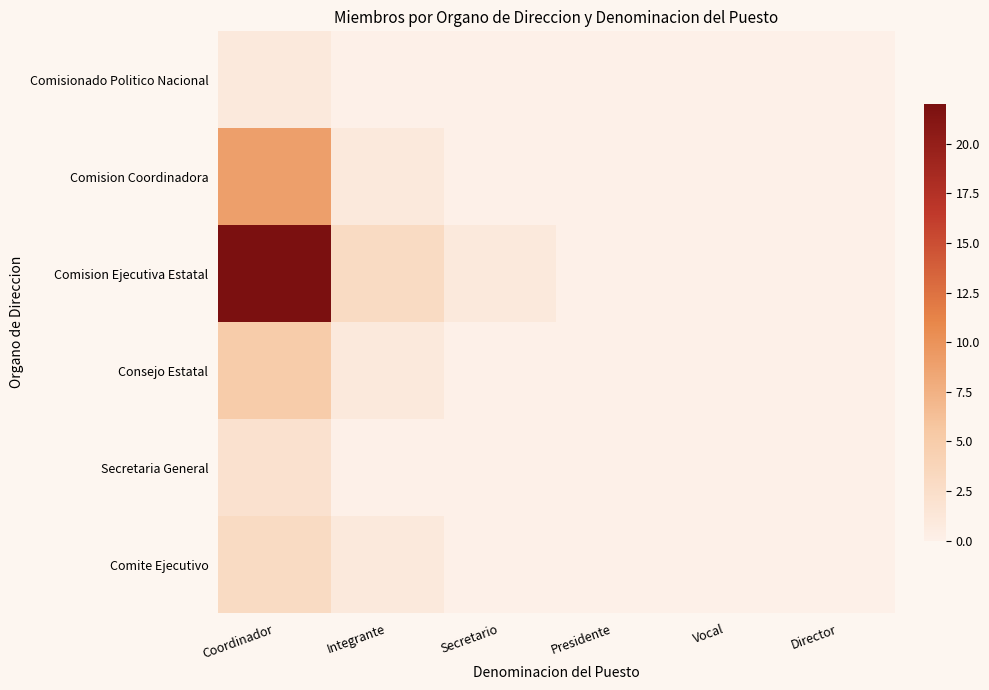

Which series has the largest range (max minus min)?

Comision Ejecutiva Estatal